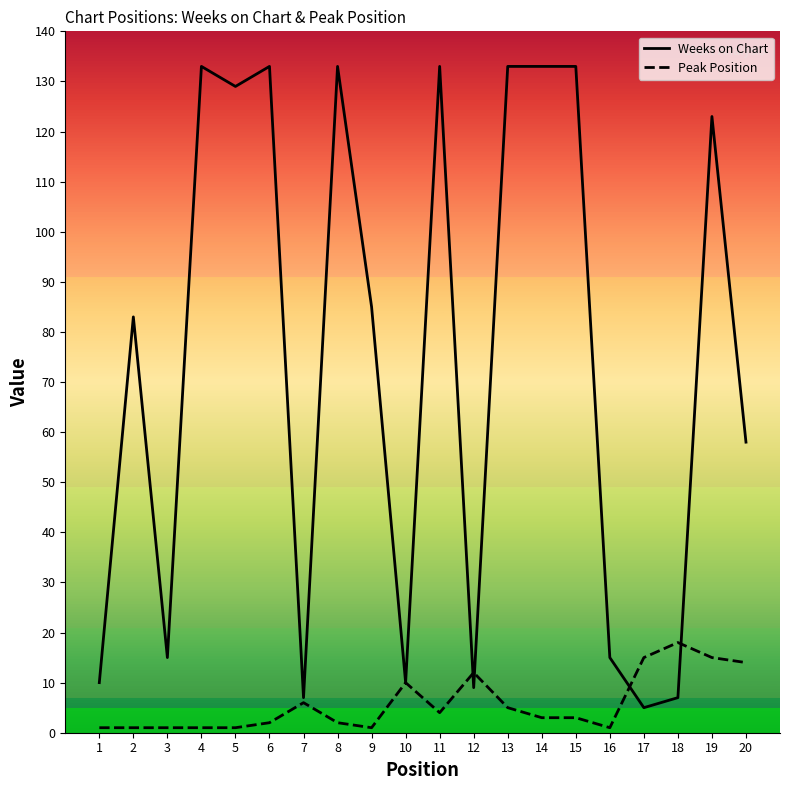

How many lines are shown in the chart?

2